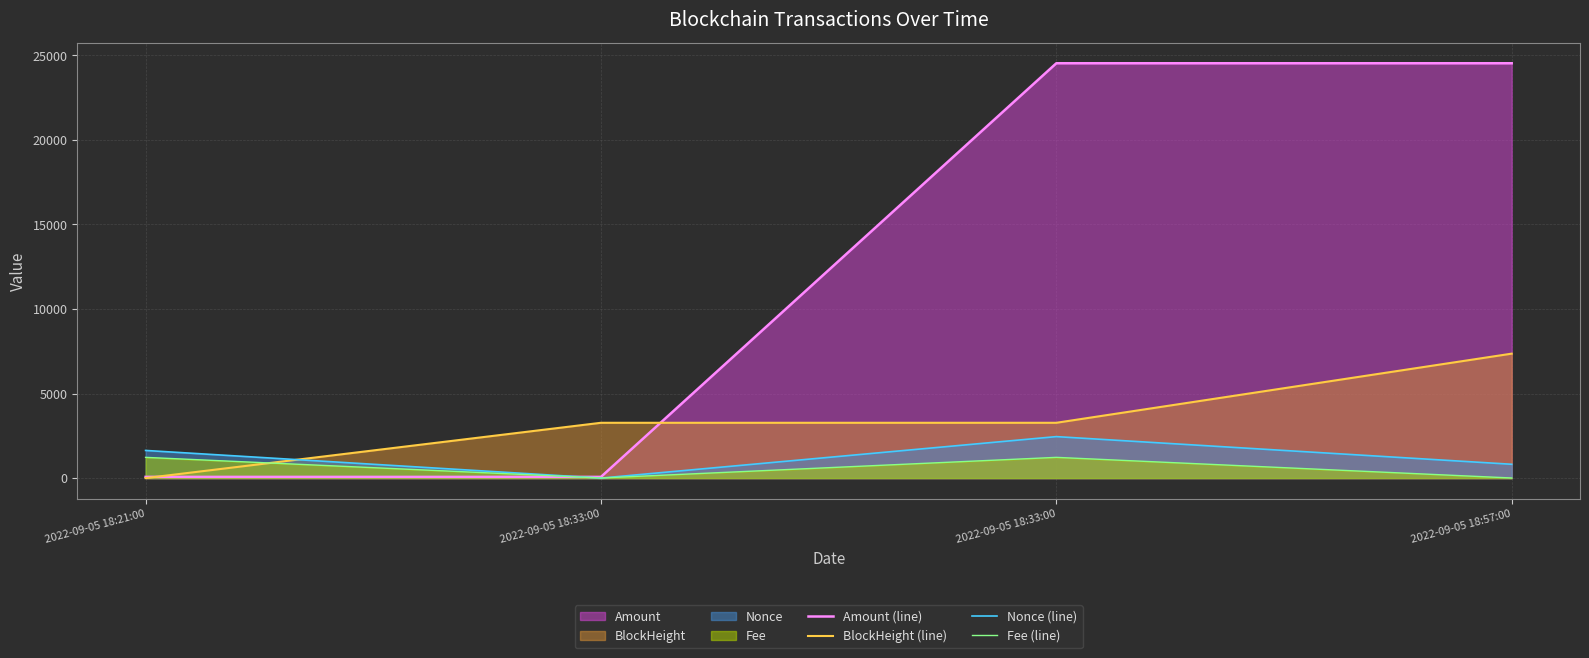

Reading right to left, what are all the values shown in this chart?

Amount (line): 24534.5	24534.5	71.0	72.0
BlockHeight (line): 7360.3	3271.3	3271.3	0.0
Nonce (line): 817.8	2453.4	0.0	1635.6
Fee (line): 6.1	1226.7	6.1	1226.7